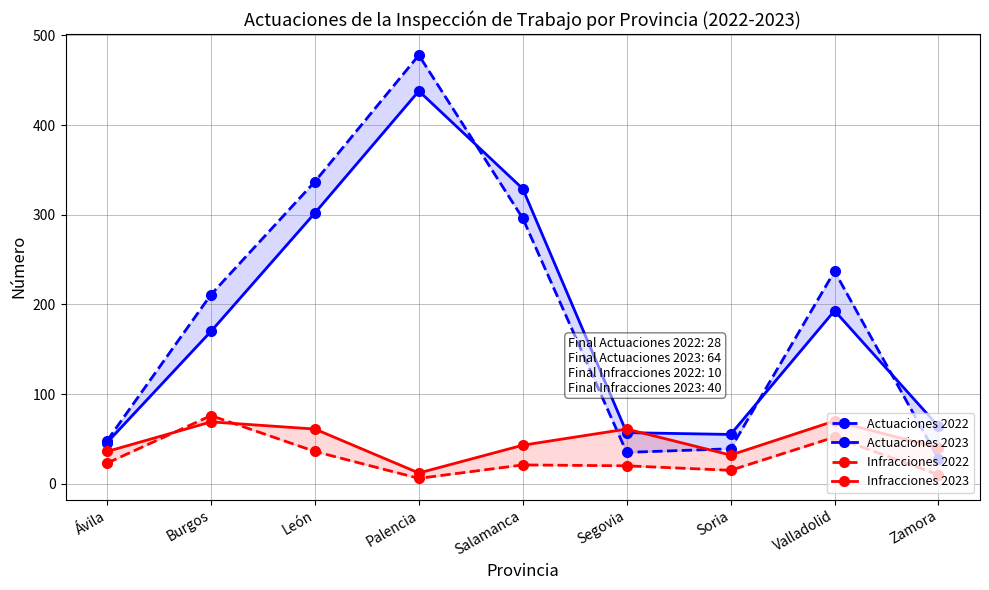

Which series has the widest spread of values?

Actuaciones 2022